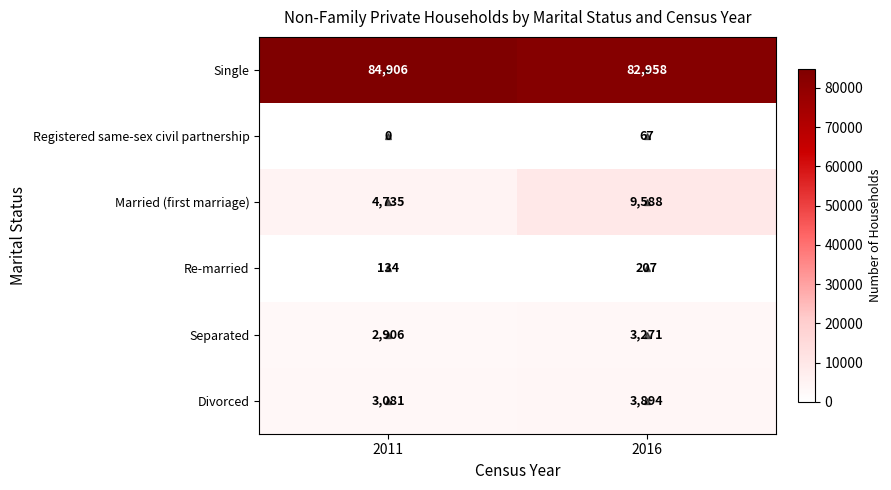

What is the difference between the highest and lowest values at 2016?

82891